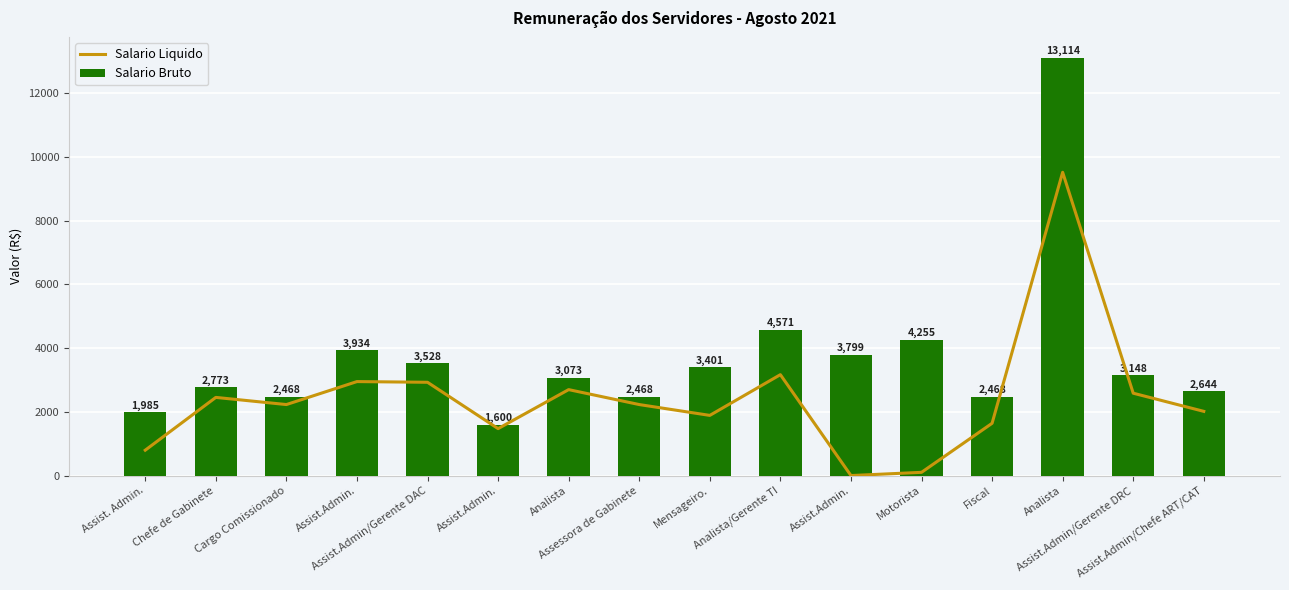

What is the lowest value of the Salario Bruto series?

1600.2